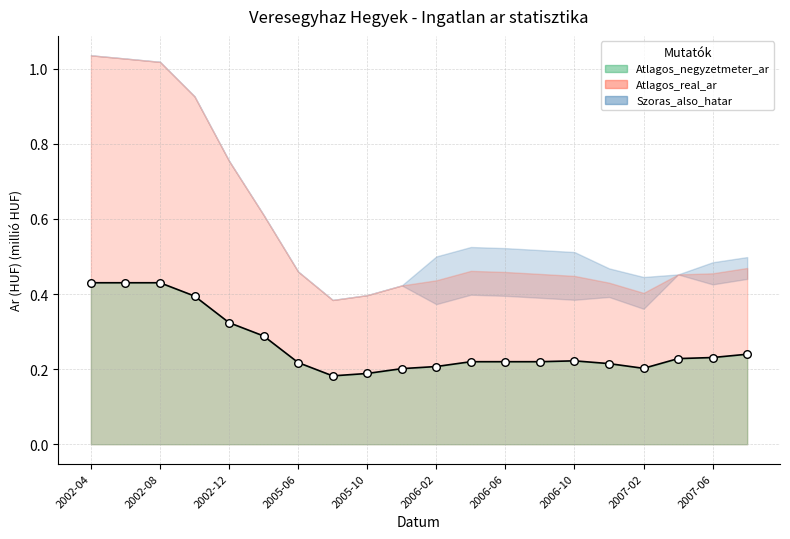

Is the value of Szoras_felso_hatar at 2006-10 greater than the value of Szoras_also_hatar at 2006-08?

Yes